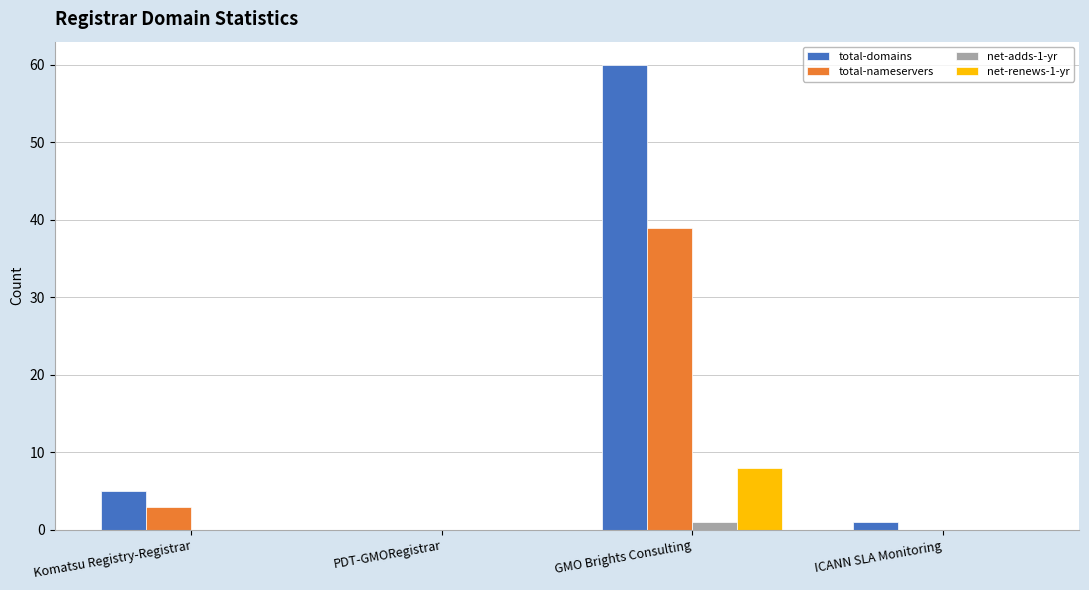

What is the sum of all net-renews-1-yr values?

8